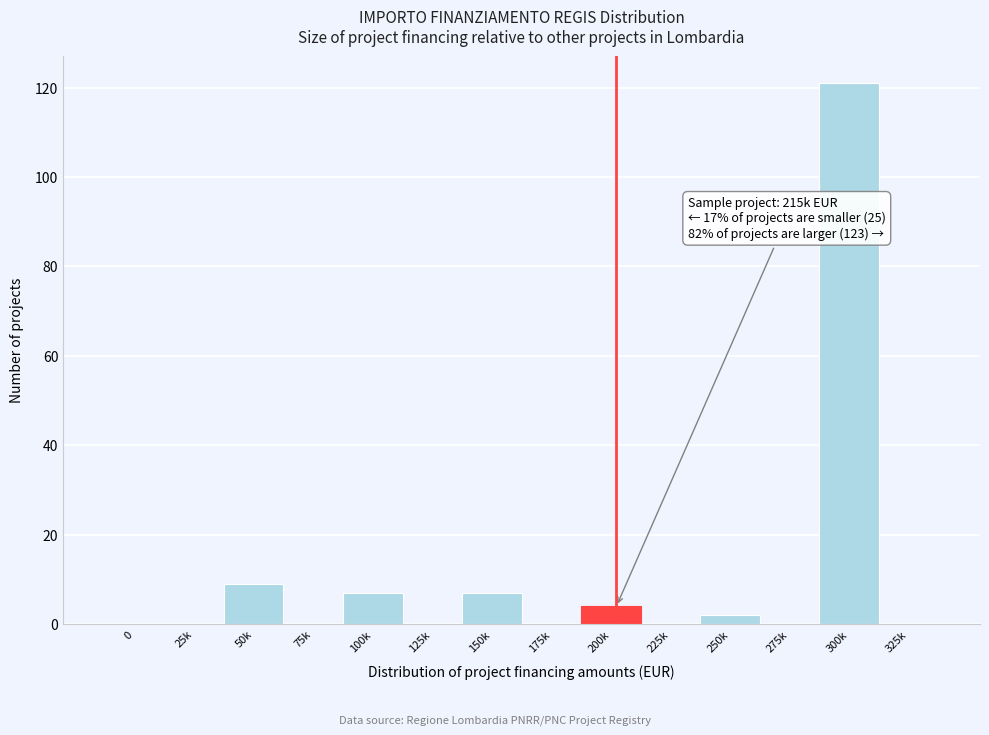

Reading left to right, transcribe all the data shown in this chart.

0=0	25k=0	50k=9	75k=0	100k=7	125k=0	150k=7	175k=0	200k=4	225k=0	250k=2	275k=0	300k=121	325k=0